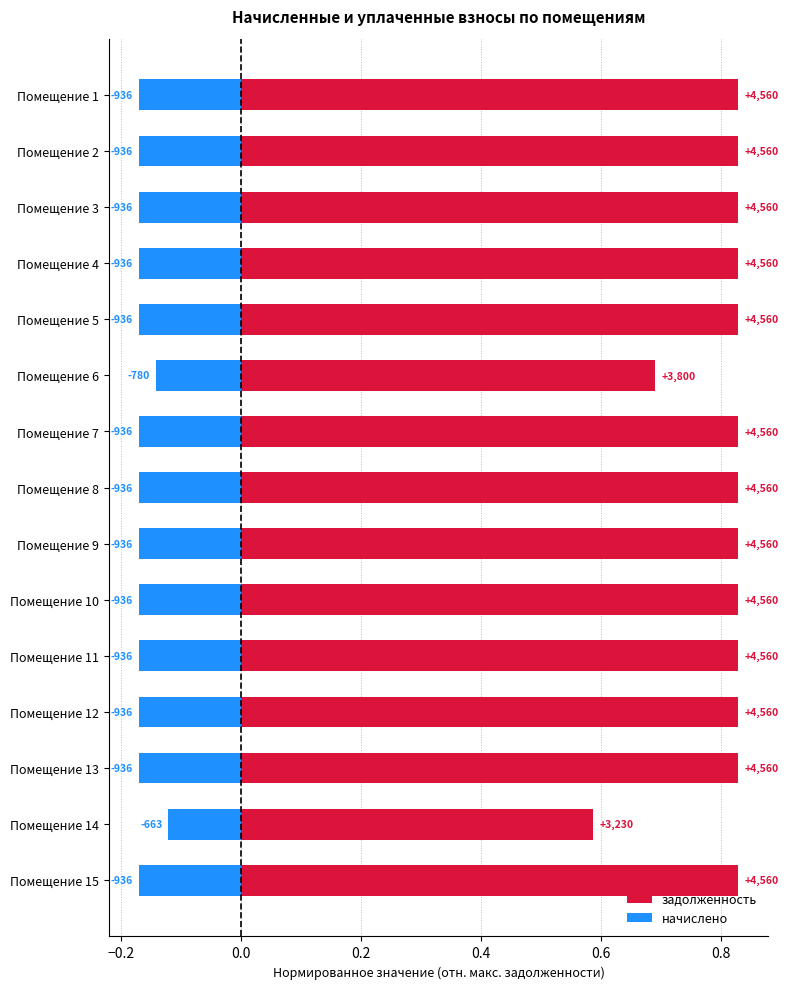

What position from the right is 9?

6